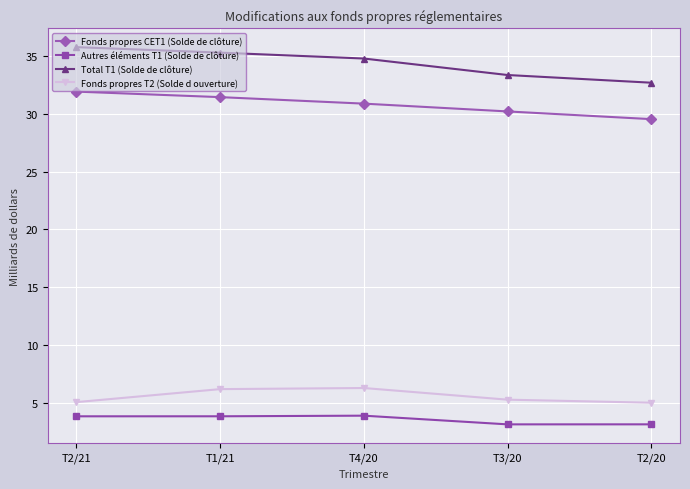

The Fonds propres T2 (Solde d ouverture) series shows 5.0 at T2/20. True or false?

True